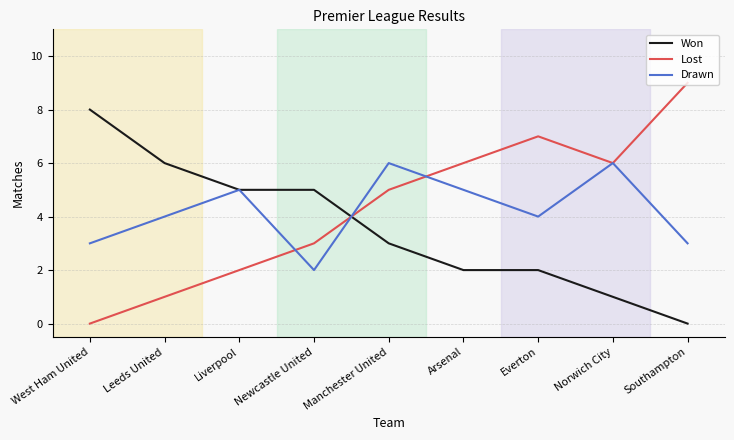

Which series has the widest spread of values?

Lost